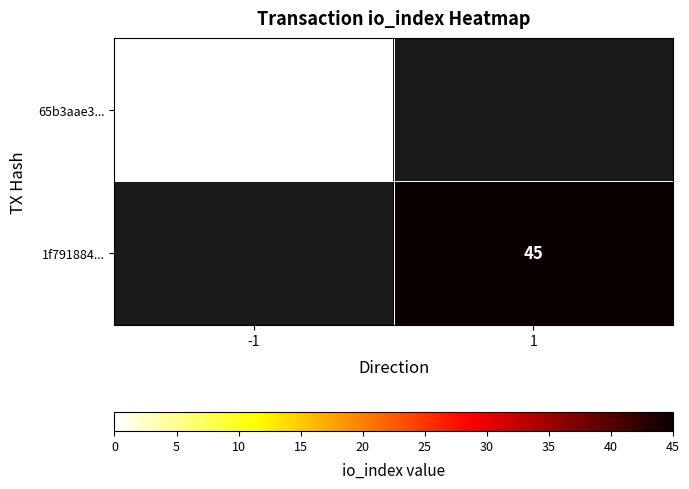

True or false: 1f791884... has a value of 45 at 1.

True